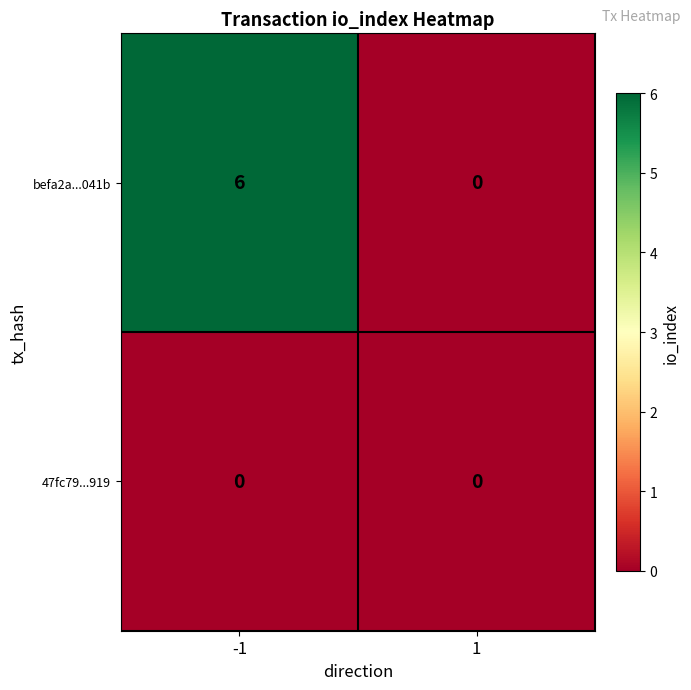

What is the greatest value displayed?

6